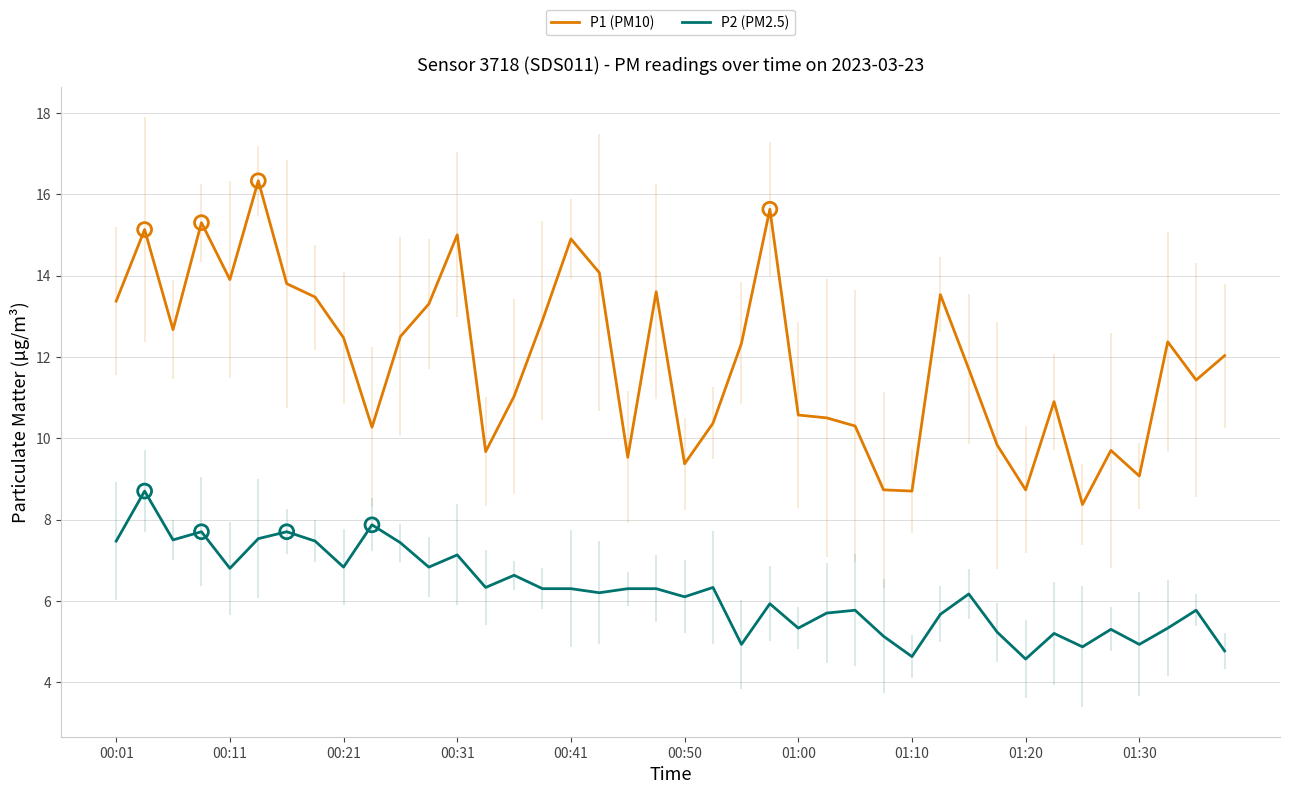

Is it true that P2 (PM2.5) equals 12.7 at 00:01?

False